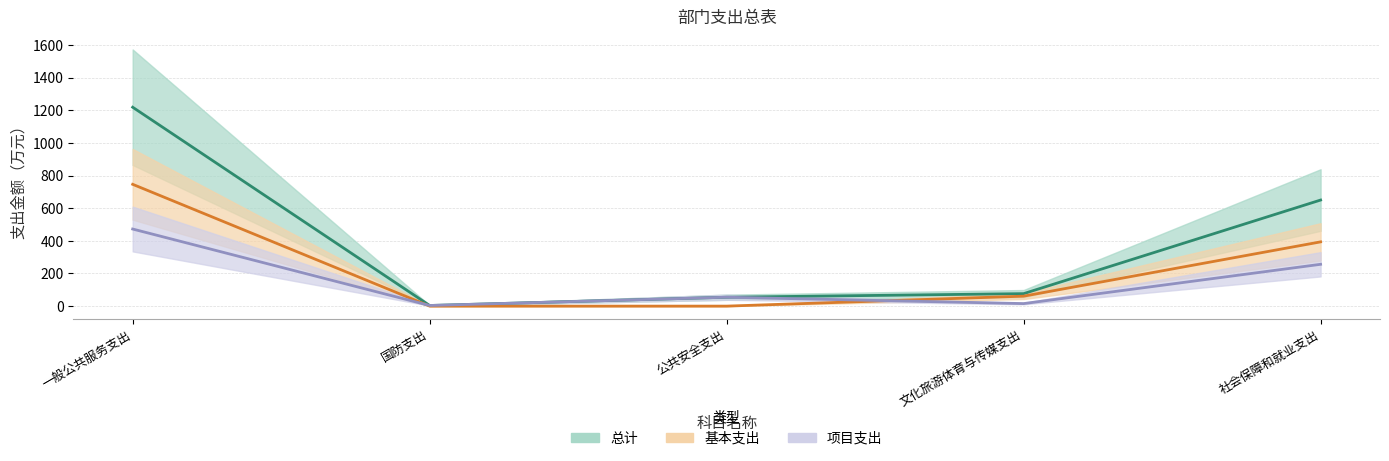

At which label does 项目支出 reach its peak?

一般公共服务支出